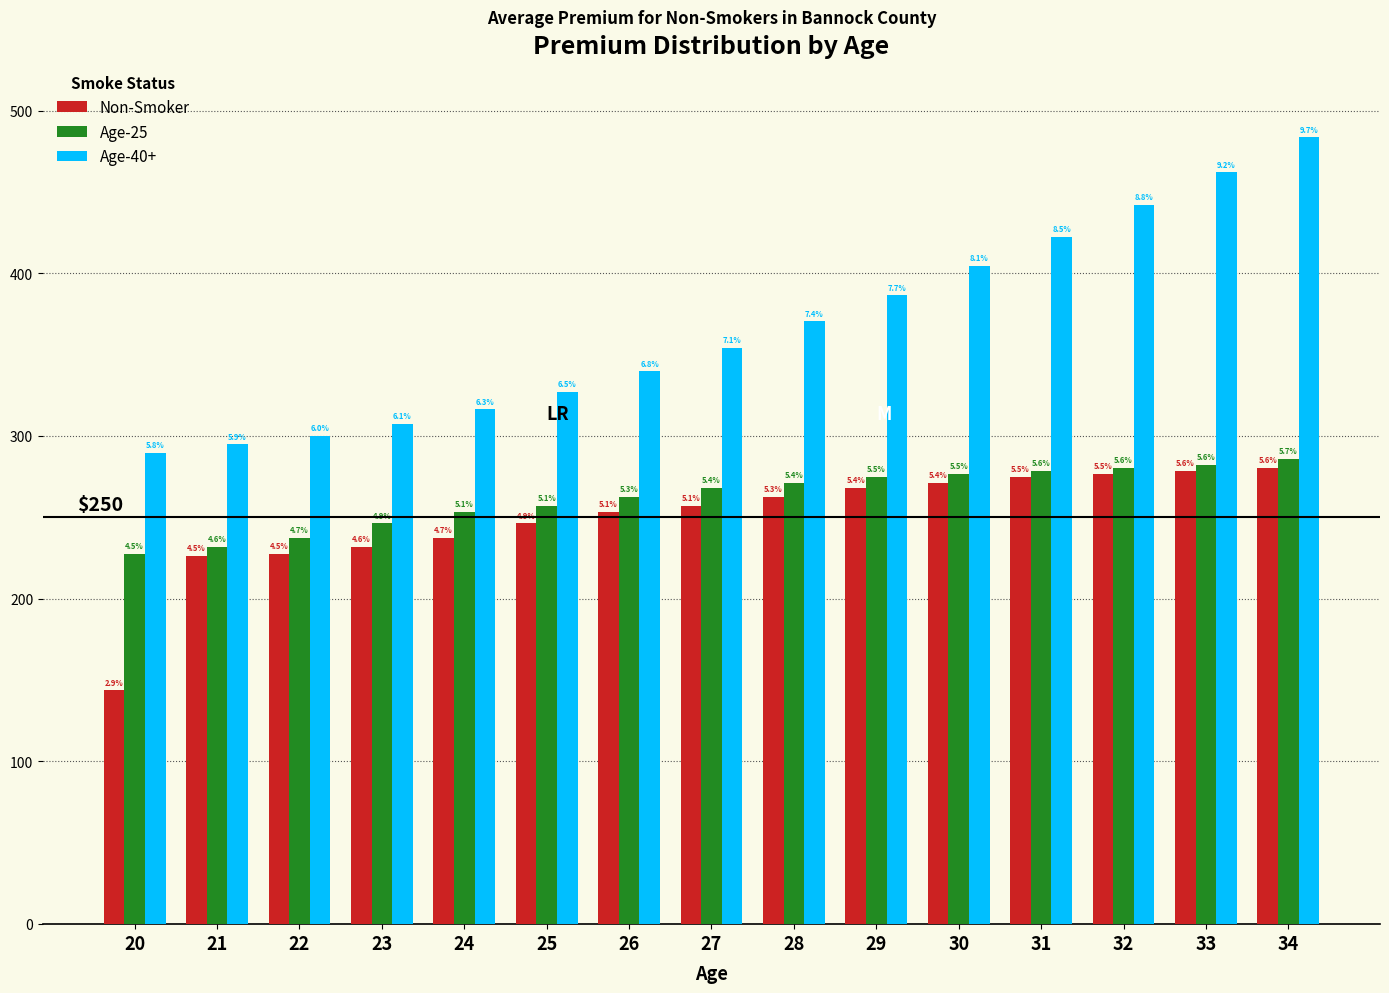

What are all the series names shown in the legend?

Non-Smoker, Age-25, Age-40+